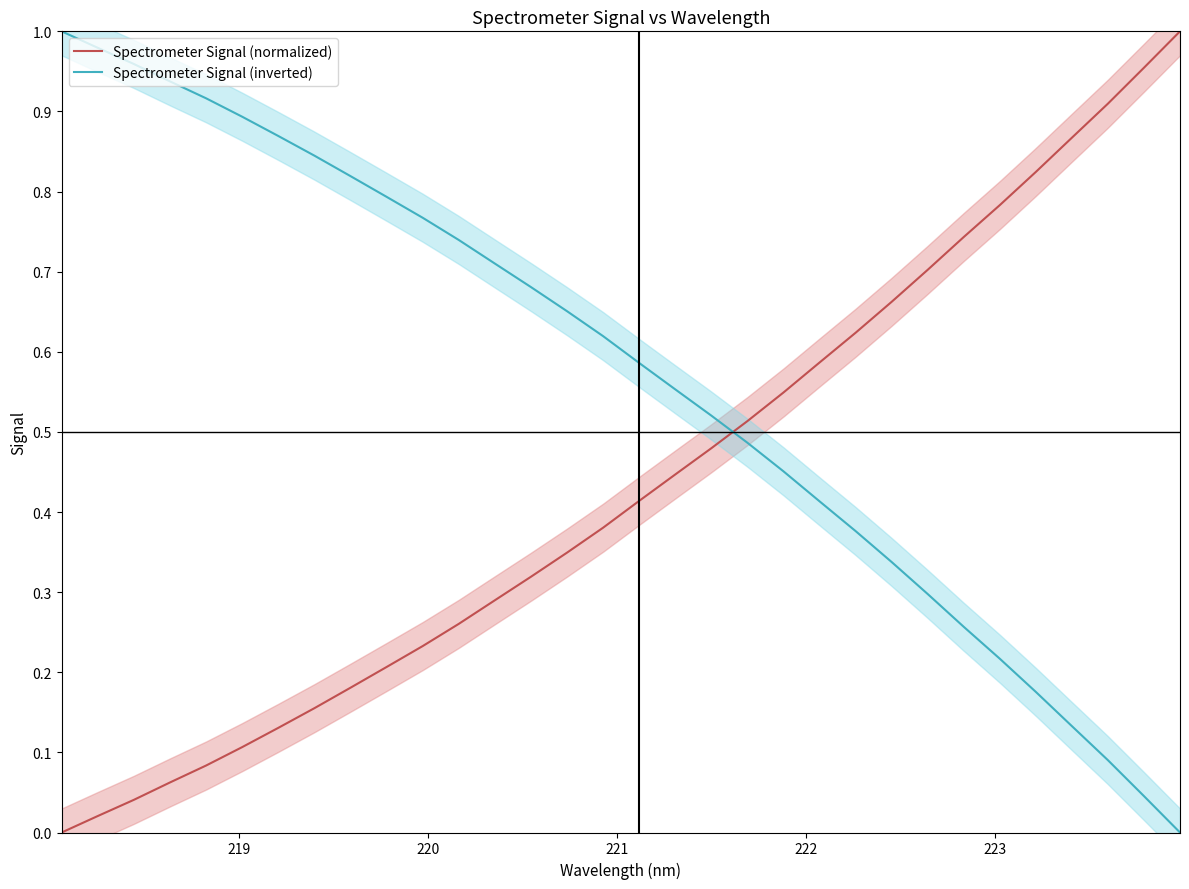

How many categories are shown in the chart?

32